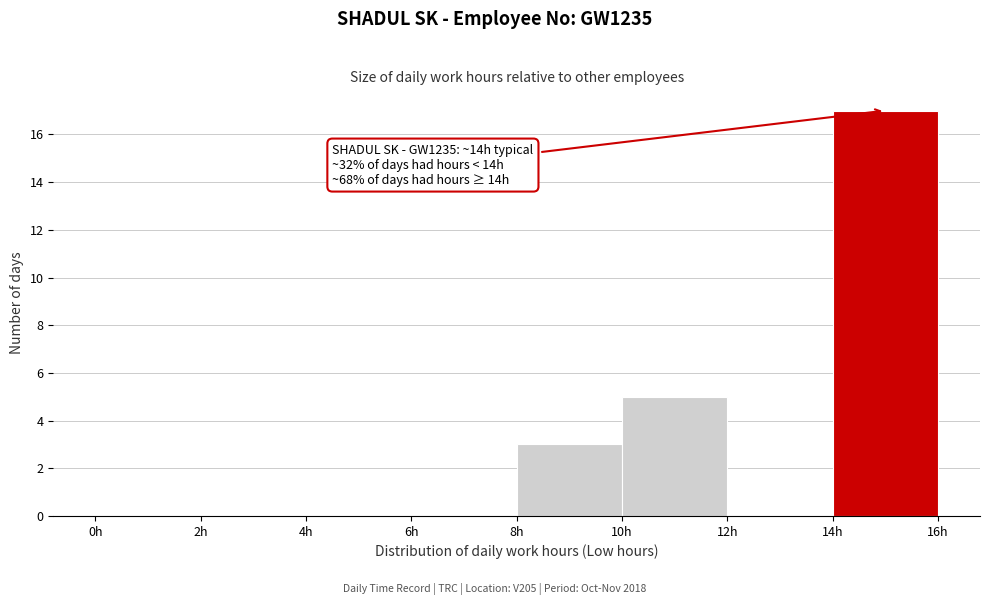

Which range on the x-axis has the tallest bar?

14 to 16